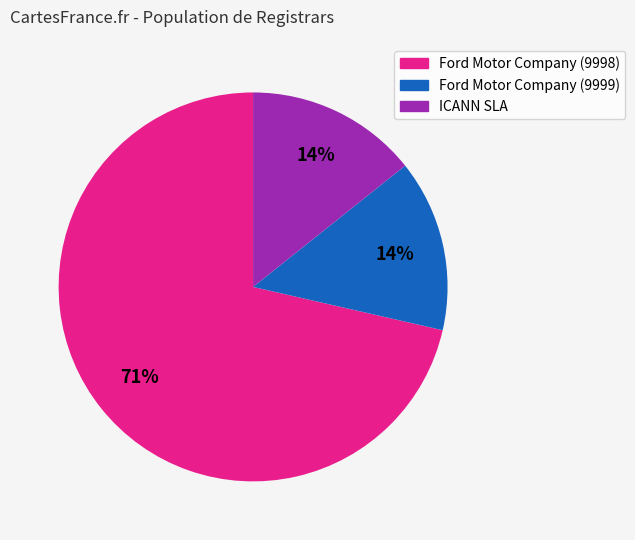

Which category accounts for the majority?

Ford Motor Company (9998)